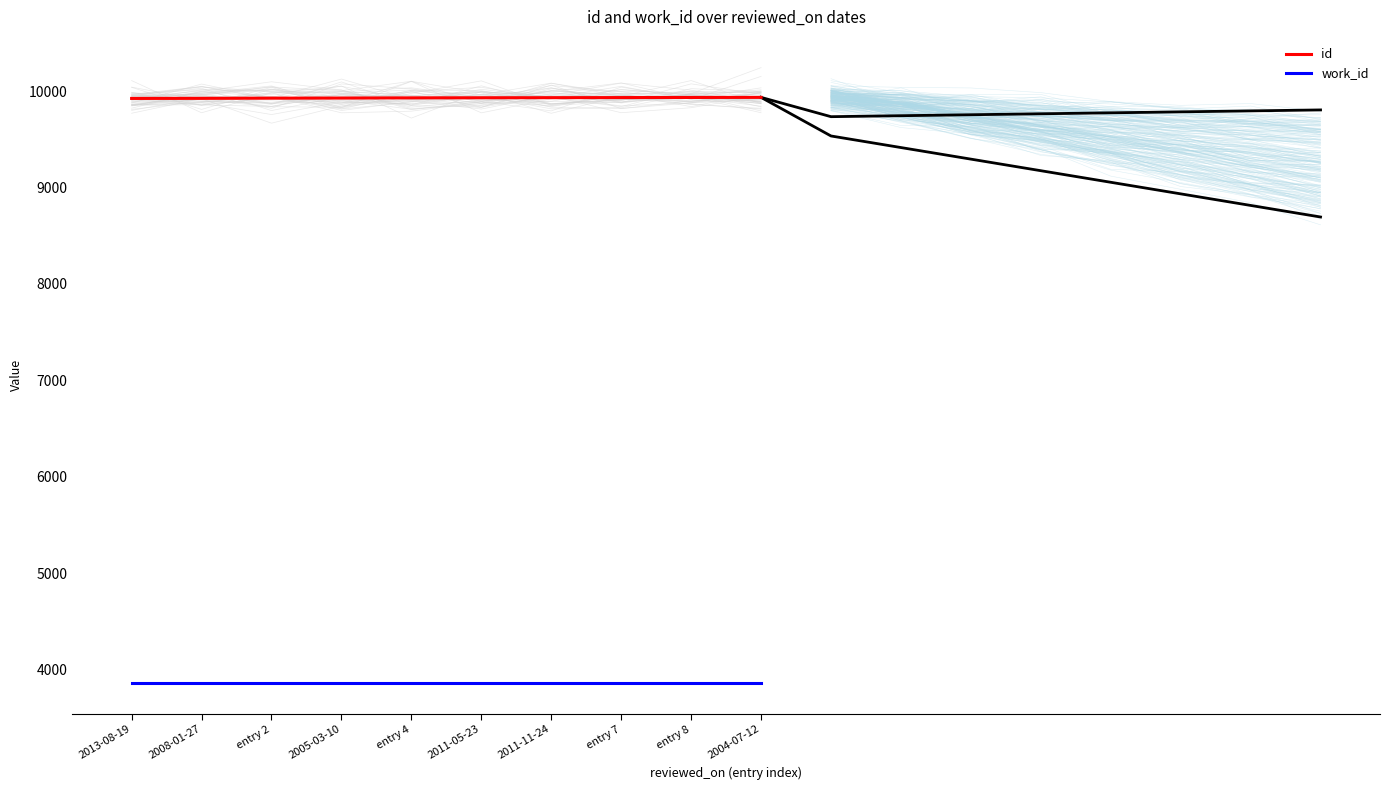

What is the value of the id point at the 1st from the left?

9923